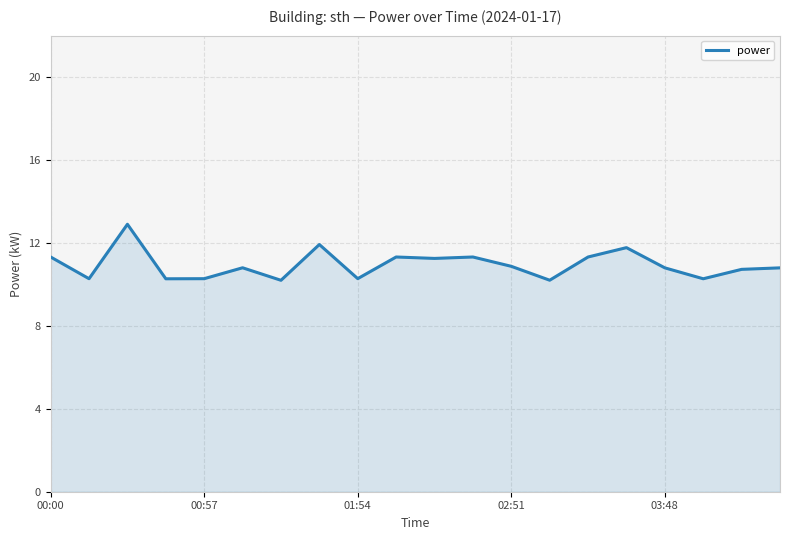

What is the maximum value shown in the chart?

12.9